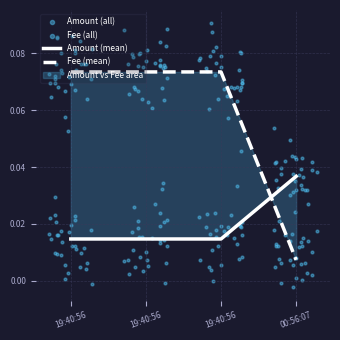

At how many categories does at least one series exceed 0?

4